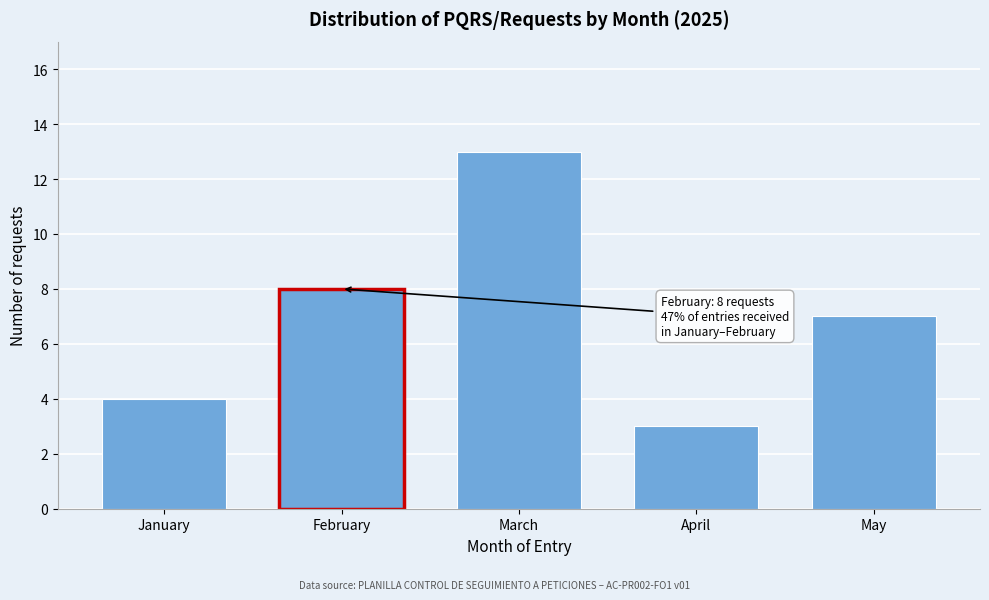

Reading left to right, transcribe all the data shown in this chart.

January=4	February=8	March=13	April=3	May=7